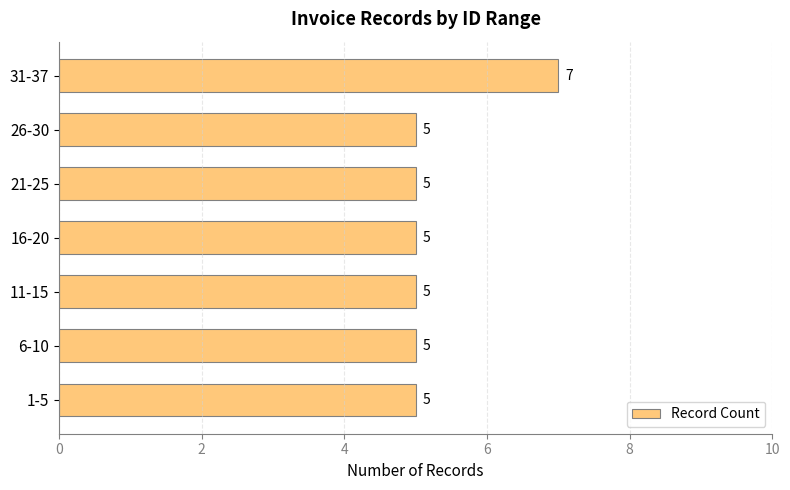

What is the ratio of the value at 26-30 to the value at 1-5?

1.0